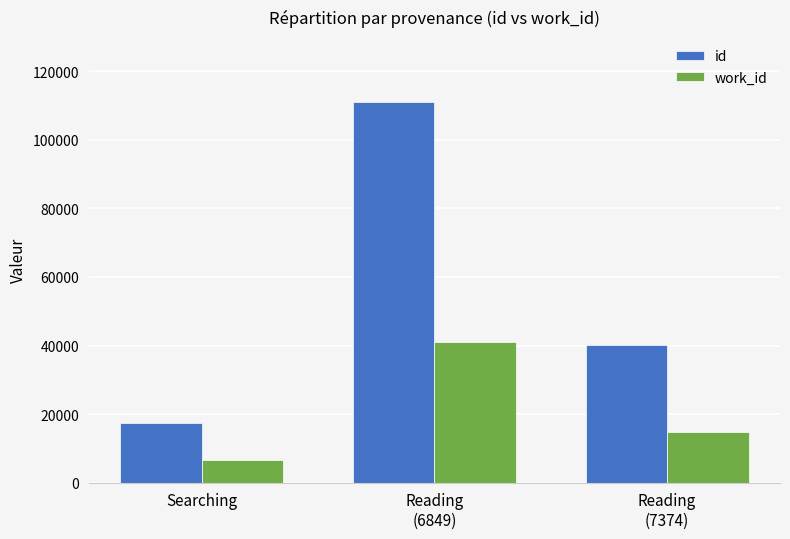

What is the sum of the work_id values at Searching and Reading
(6849)?

47619